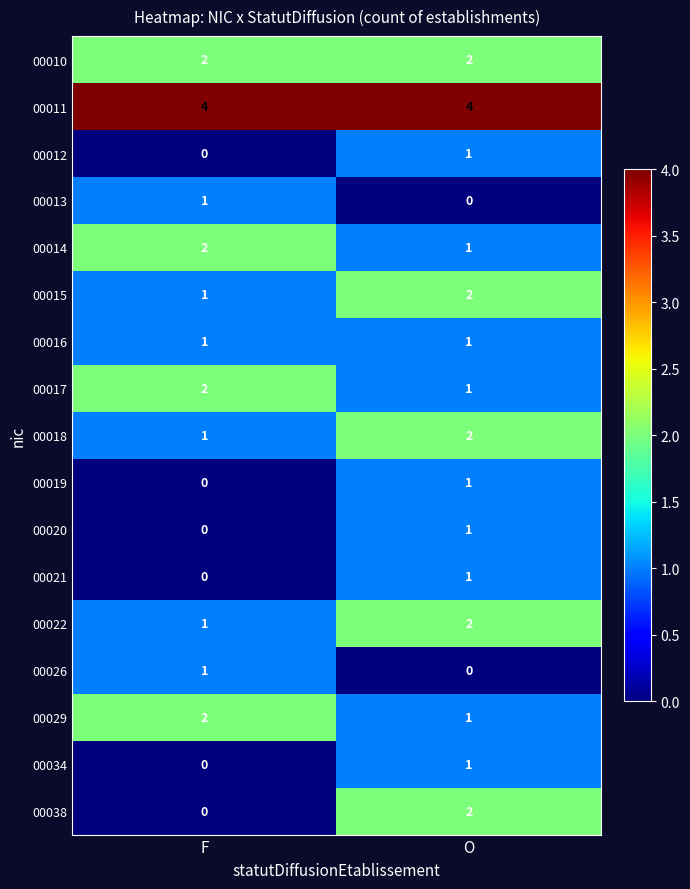

What is the total value across all series at F?

18